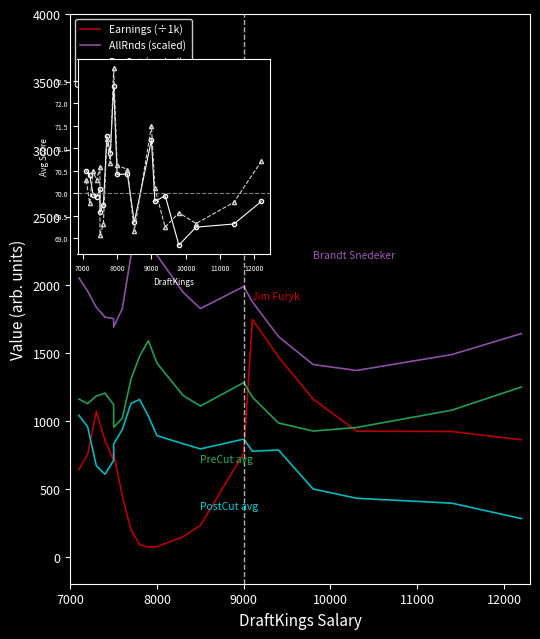

True or false: AllRnds (scaled) and PostCut (scaled) intersect in this chart.

False